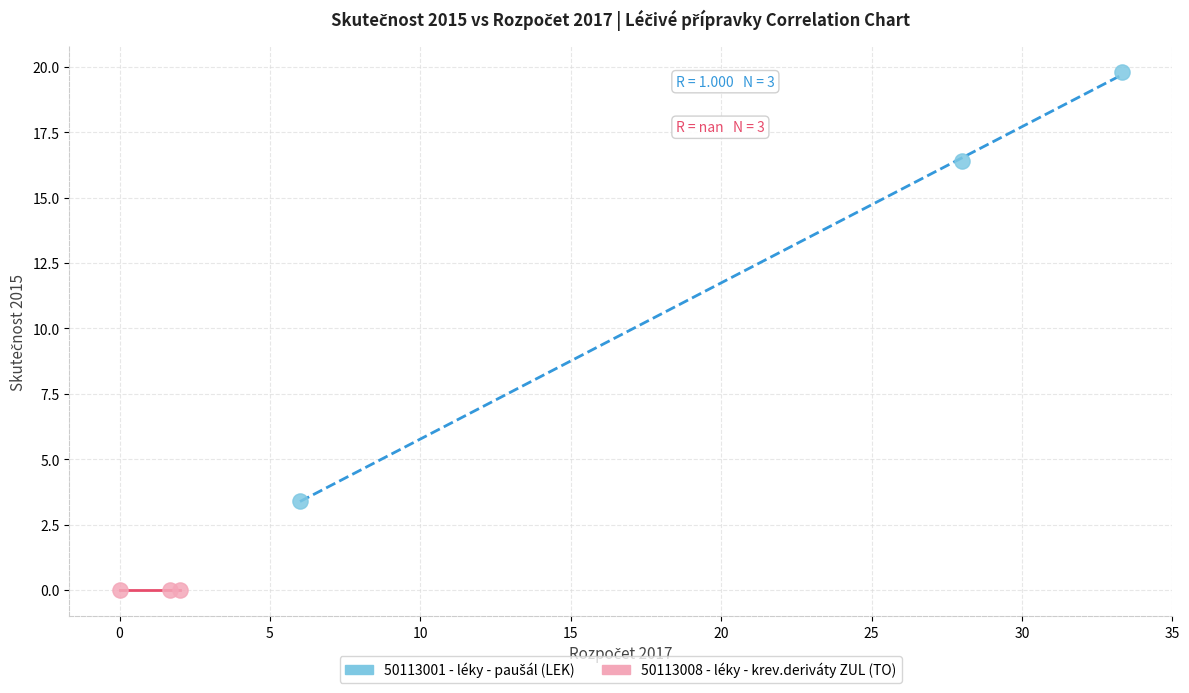

Which series contains the lowest Y value?

50113008 - léky - krev.deriváty ZUL (TO)